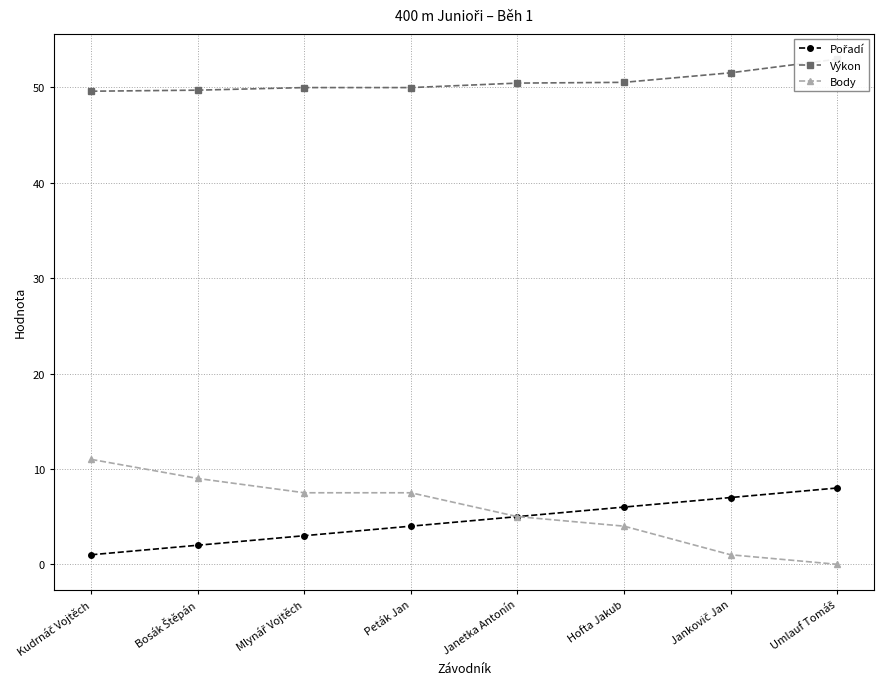

What is the value of the Pořadí point at the 8th from the left?

8.0